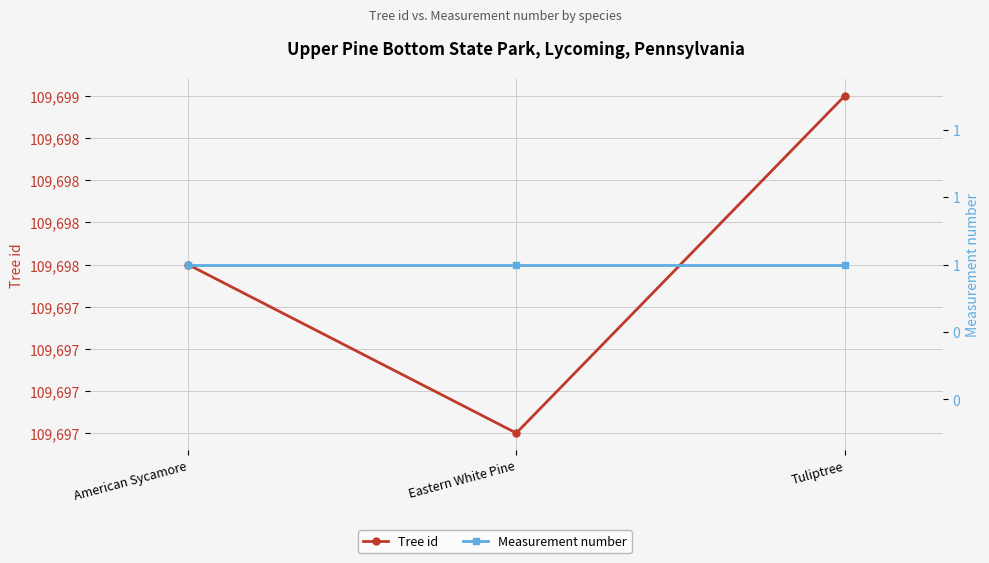

What is the sum of the Tree id values at Tuliptree and American Sycamore?

219397